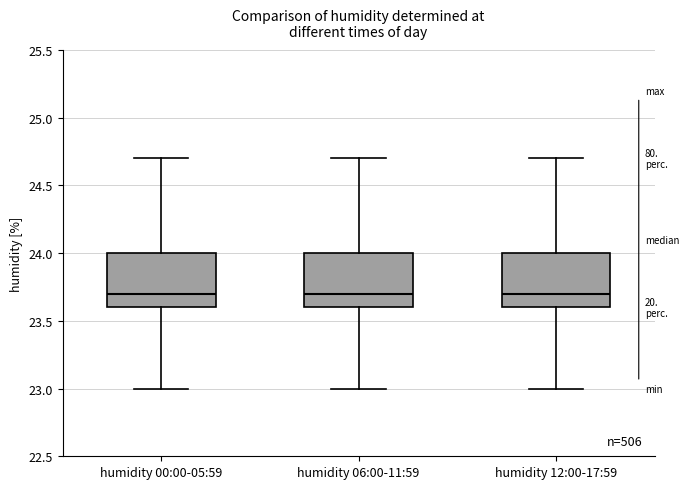

Reading left to right, read every box against the y-axis: the position of its median line, the range the box covers, and the ends of its whiskers. The values are not printed on the chart, so give them approximately, as read against the axis.

humidity 00:00-05:59: median 23.7, box 23.6 to 24.0, whiskers 23.0 to 24.7
humidity 06:00-11:59: median 23.7, box 23.6 to 24.0, whiskers 23.0 to 24.7
humidity 12:00-17:59: median 23.7, box 23.6 to 24.0, whiskers 23.0 to 24.7